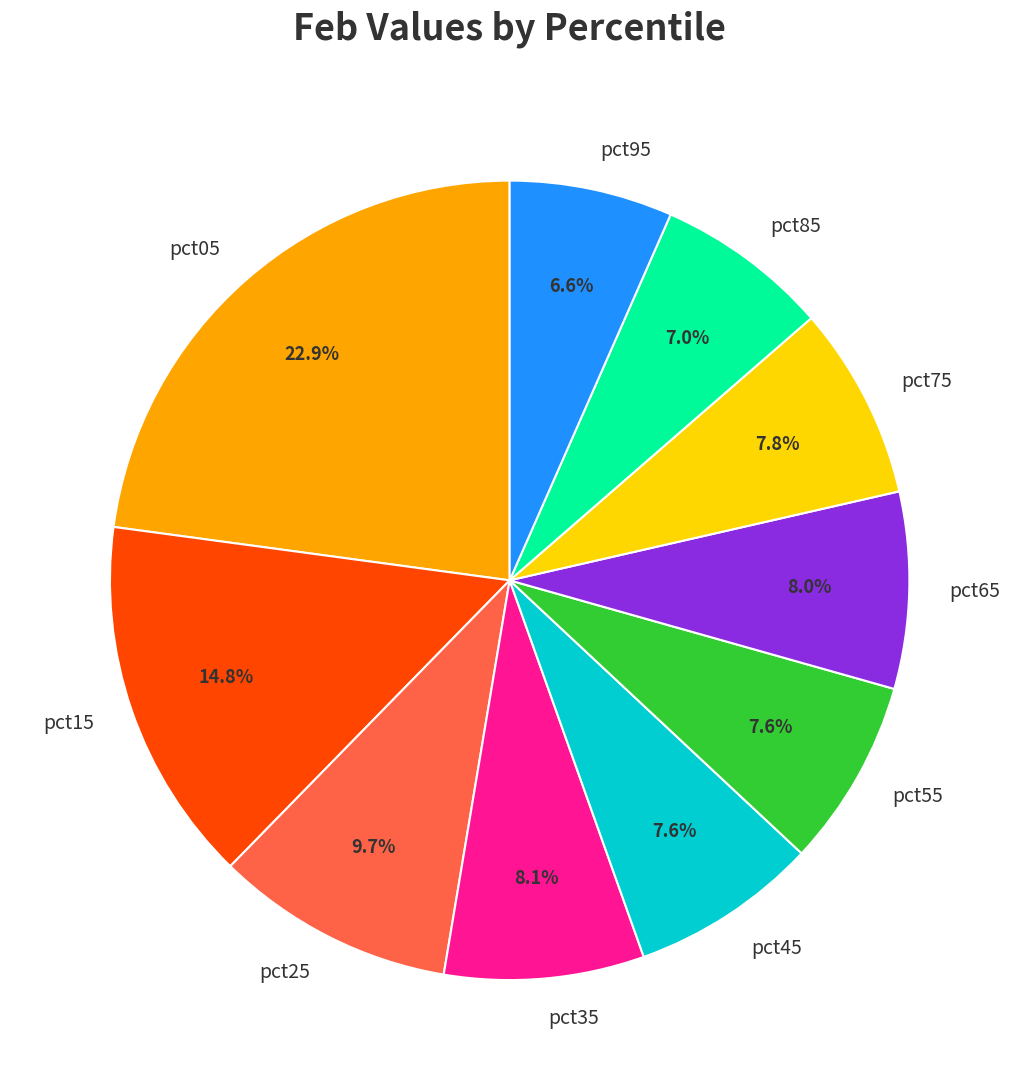

What percentage is the pct65 slice, to the nearest percent?

8%